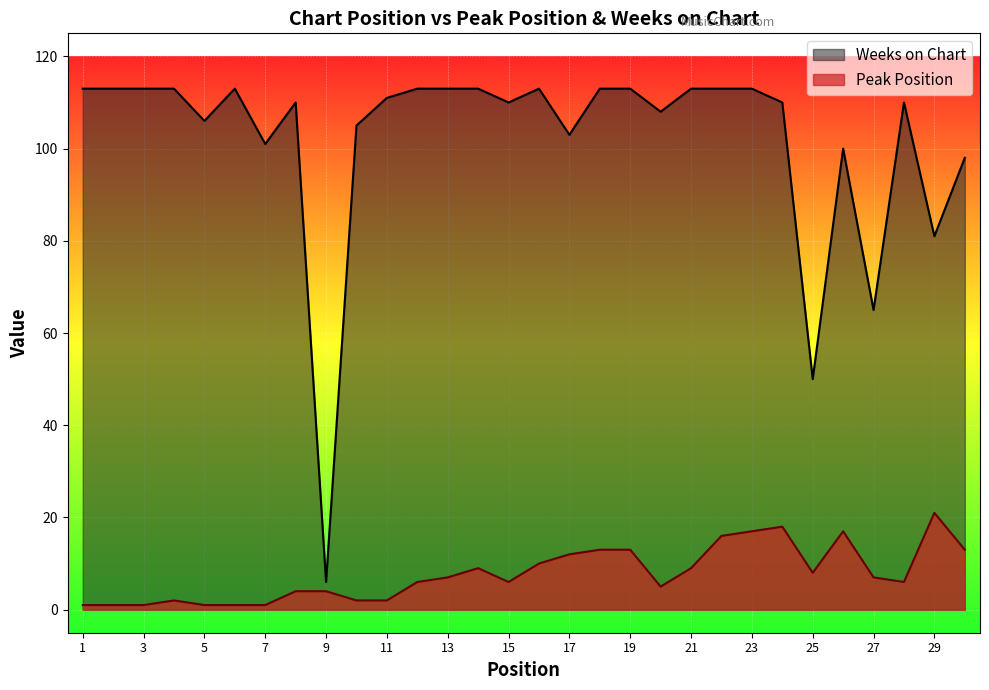

Does the chart display data point markers on the line(s)?

No